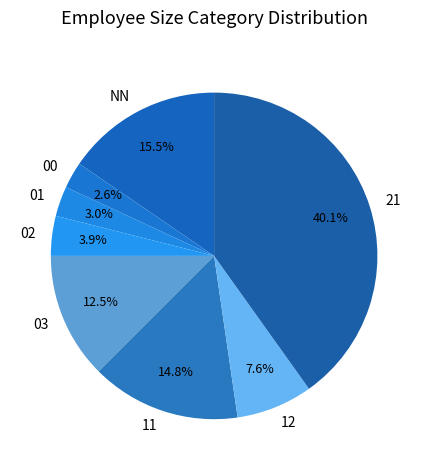

To the nearest percent, what is the combined percentage of 03 and 11?

27%